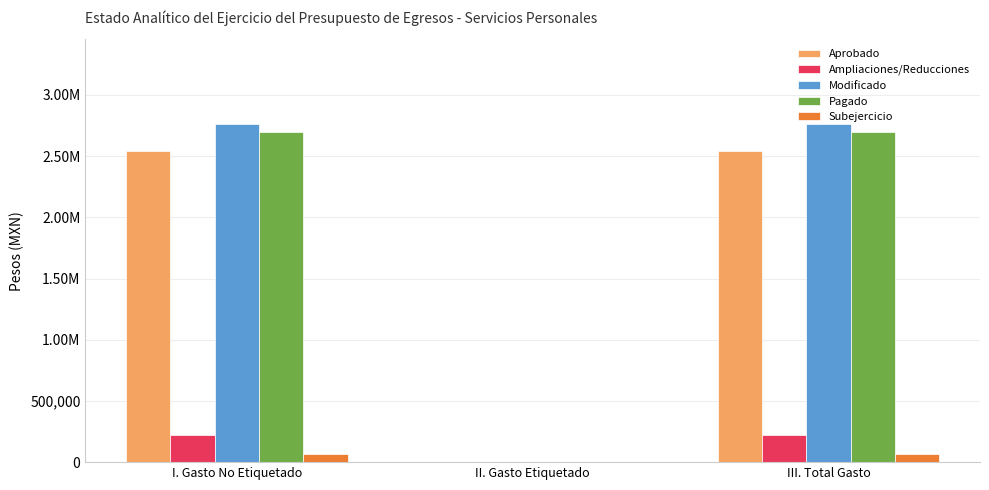

At which label does Subejercicio first exceed 67636?

I. Gasto No Etiquetado